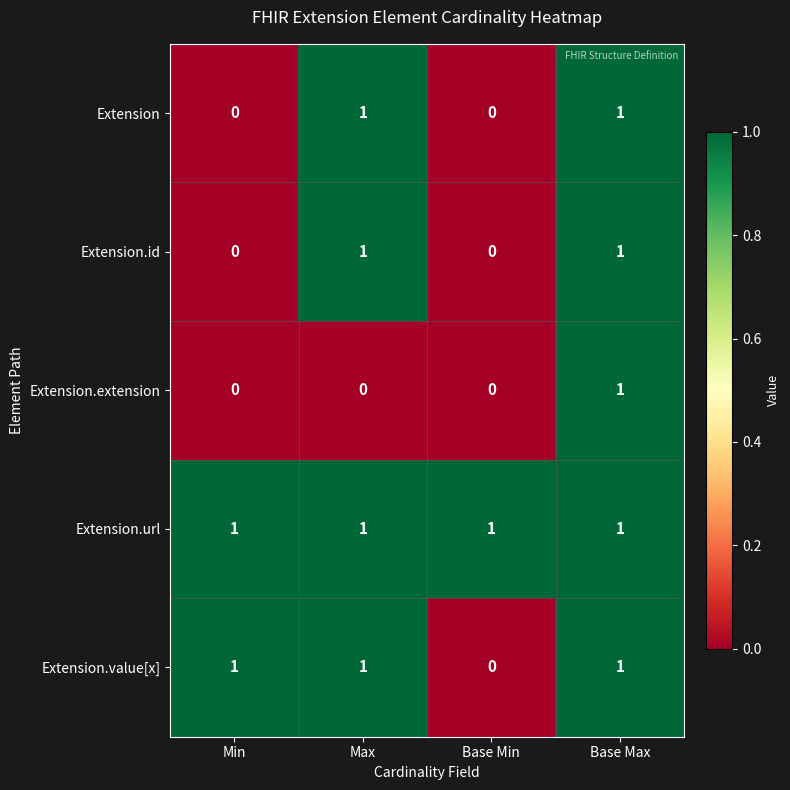

What is the total value across all series at Max?

4